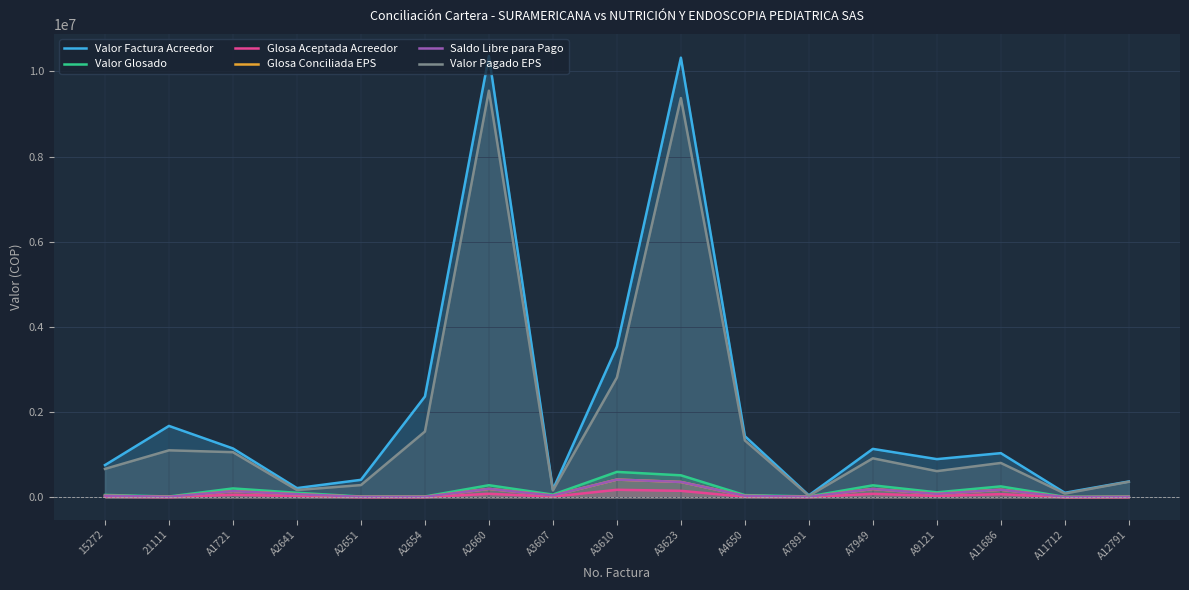

Is it true that Saldo Libre para Pago equals 201447.4 at A2660?

True